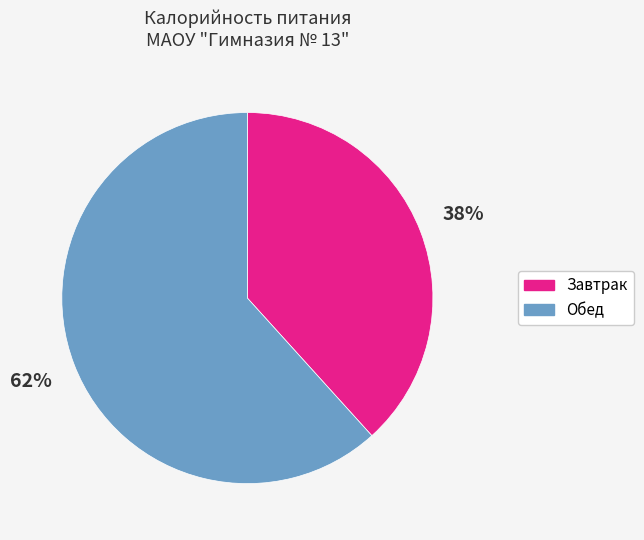

Which slice is the largest?

Обед